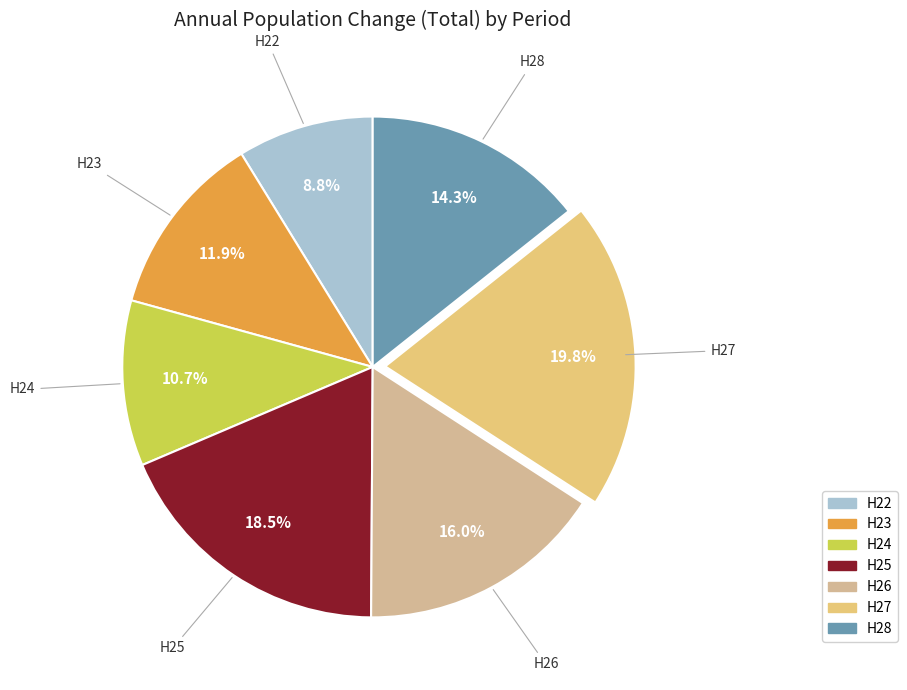

Does H25 represent more than half of the total?

No